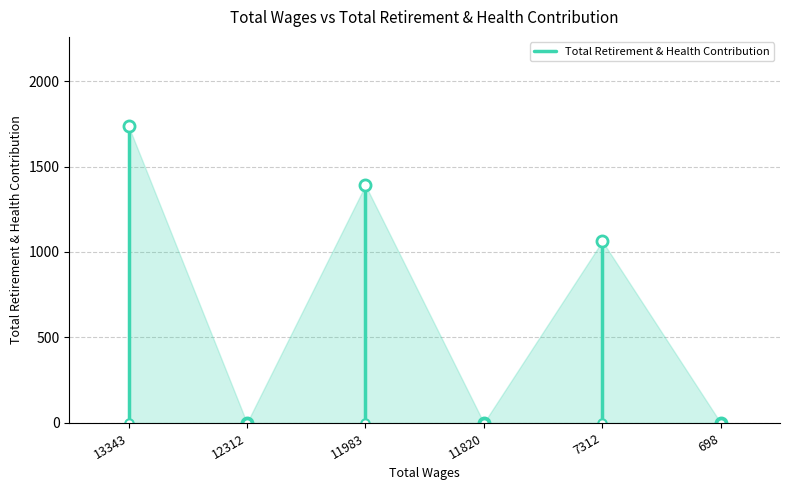

How many values are between 0 and 1737?

2